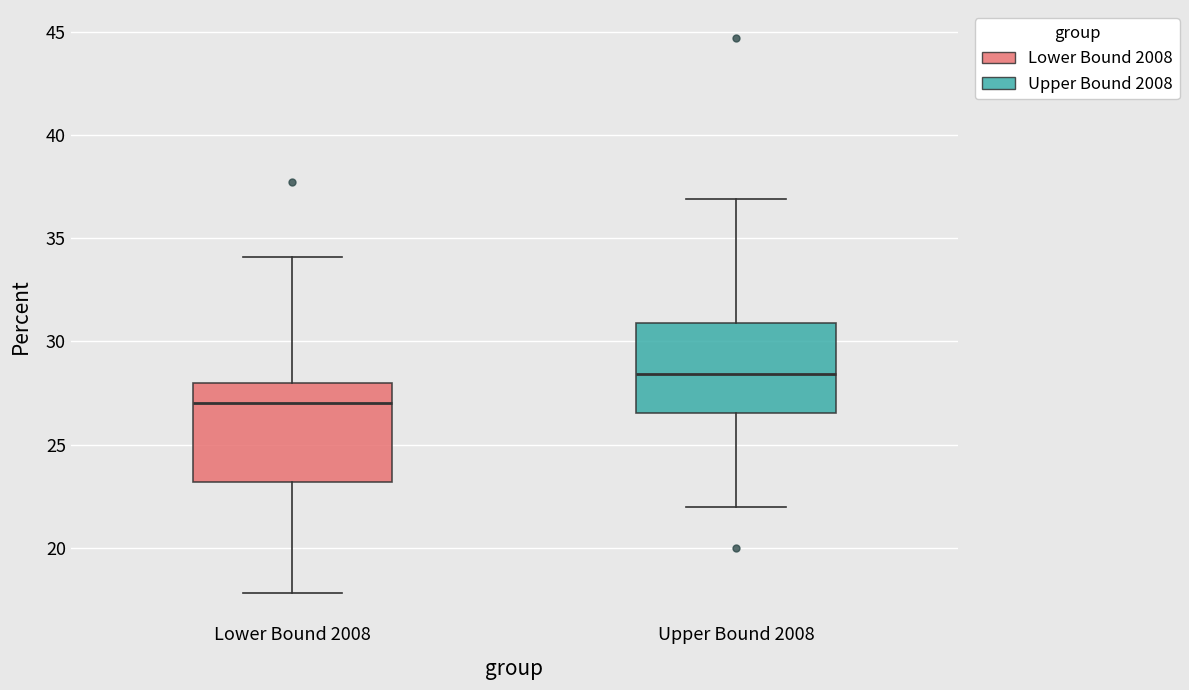

Which box has the lowest median line?

Lower Bound 2008